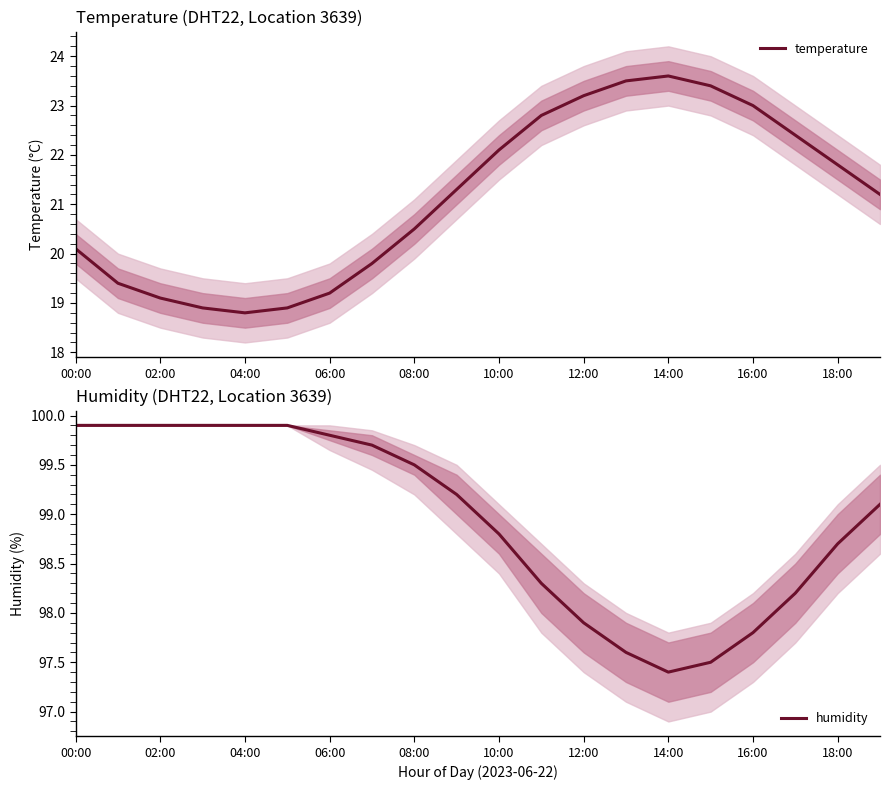

List the series in order of their overall mean, highest first.

humidity, temperature